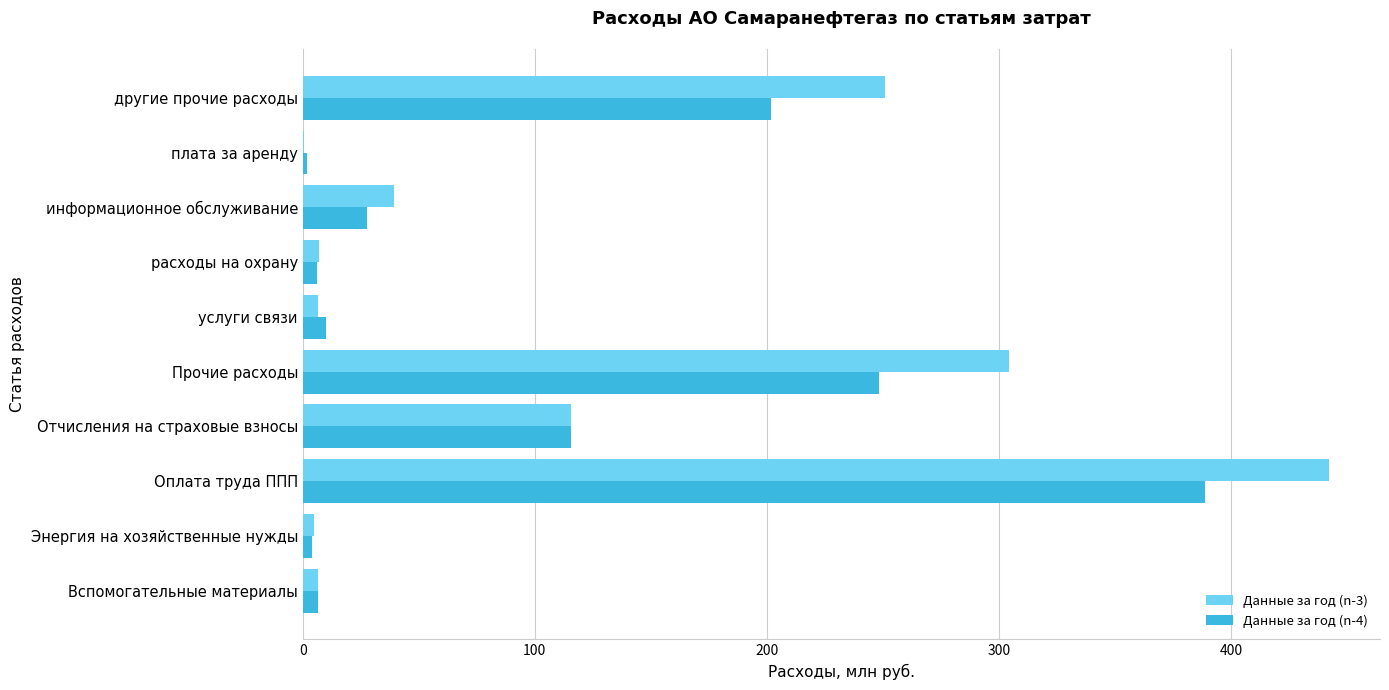

At which category is the sum across all series the highest?

Оплата труда ППП